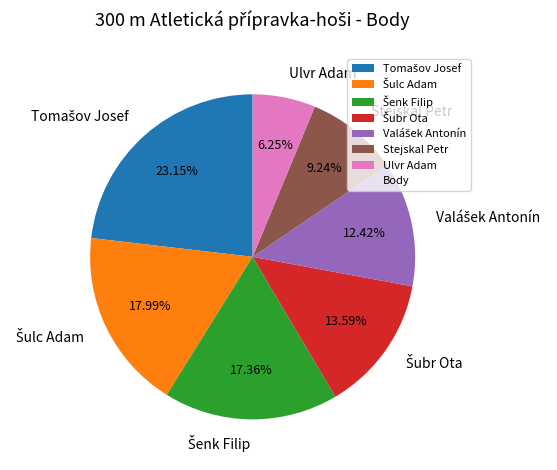

Count the number of slices in the pie.

7